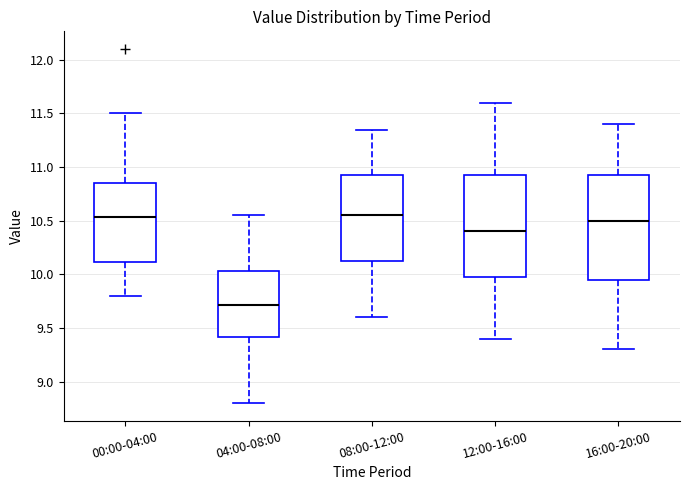

Where is the upper edge of the box for 00:00-04:00 on the y-axis? The values are not printed on the chart, so give them approximately, as read against the axis.

10.85